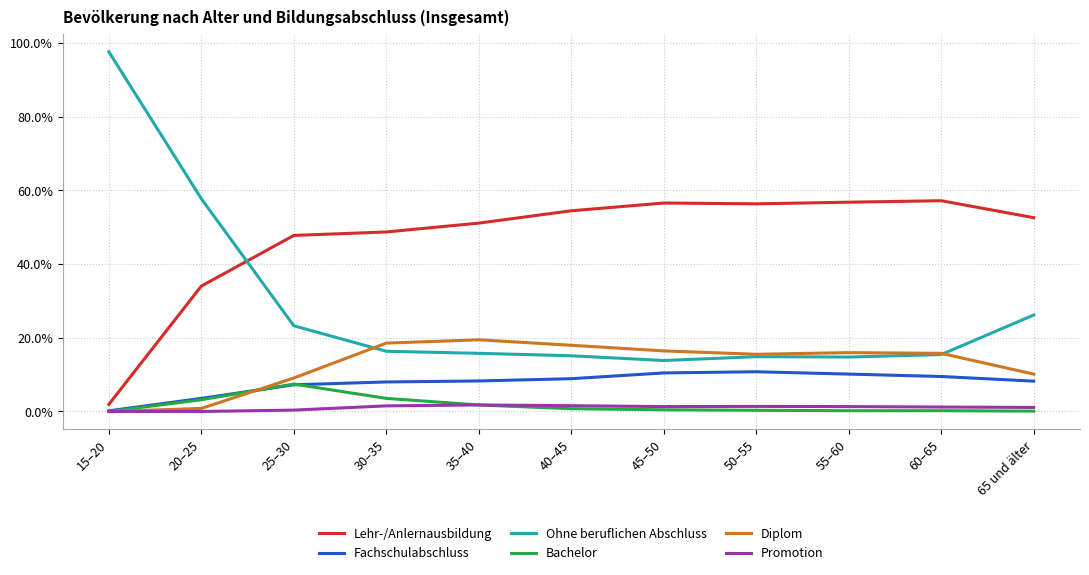

What are all the series names shown in the legend?

Lehr-/Anlernausbildung, Fachschulabschluss, Ohne beruflichen Abschluss, Bachelor, Diplom, Promotion